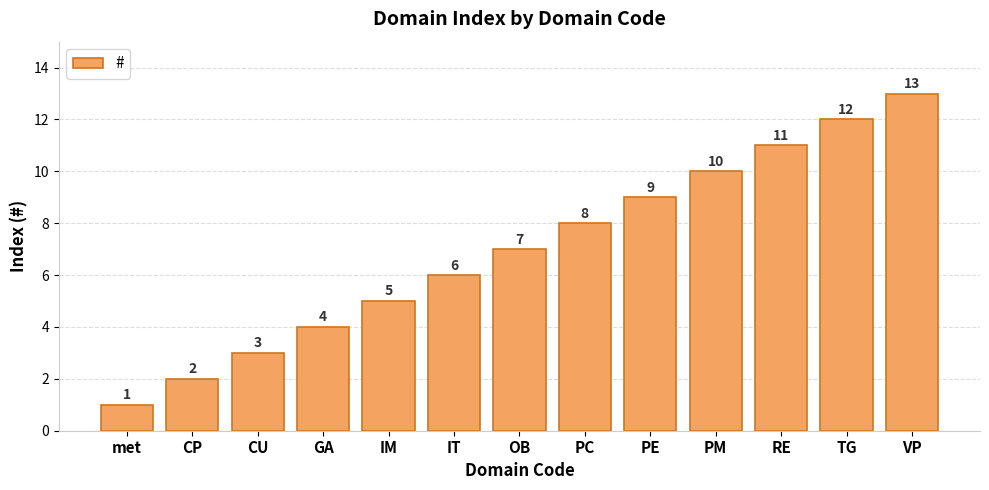

Reading left to right, extract all data points from this chart.

met=1	CP=2	CU=3	GA=4	IM=5	IT=6	OB=7	PC=8	PE=9	PM=10	RE=11	TG=12	VP=13